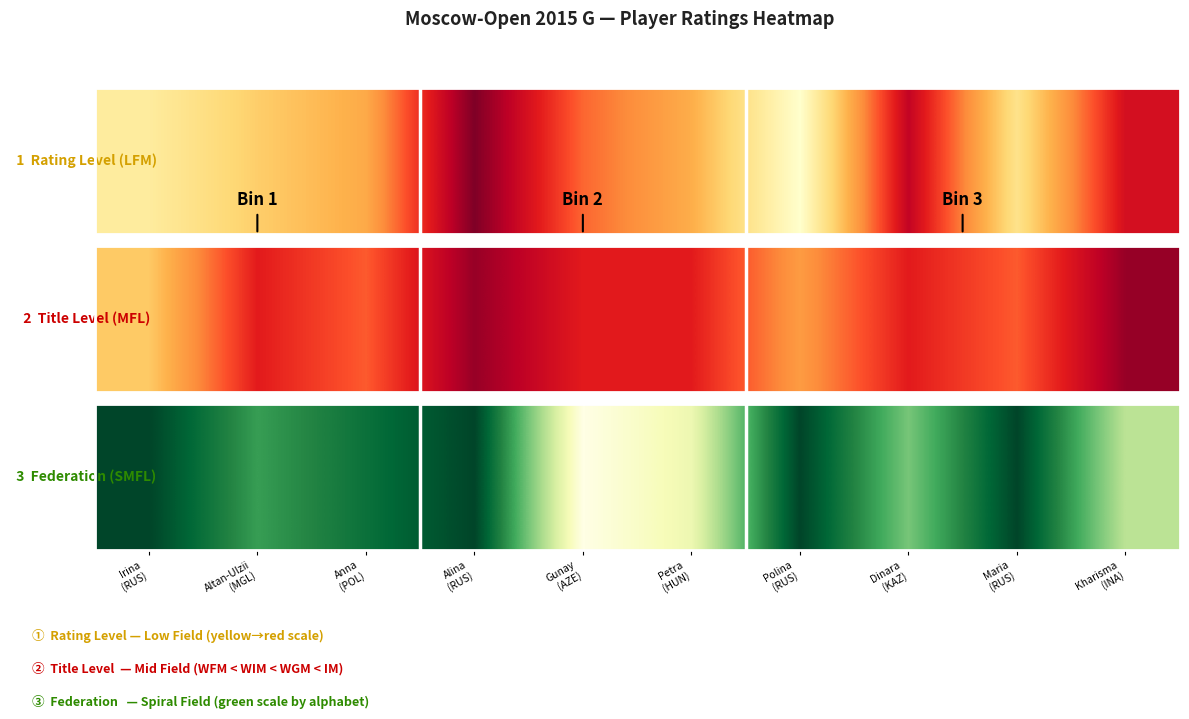

The value at Kharisma
(INA) is 0.6. True or false?

False